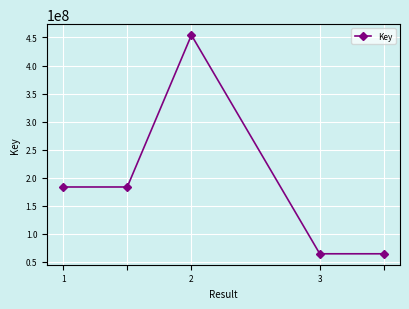

What is the value of the 2nd point from the left?

183517611